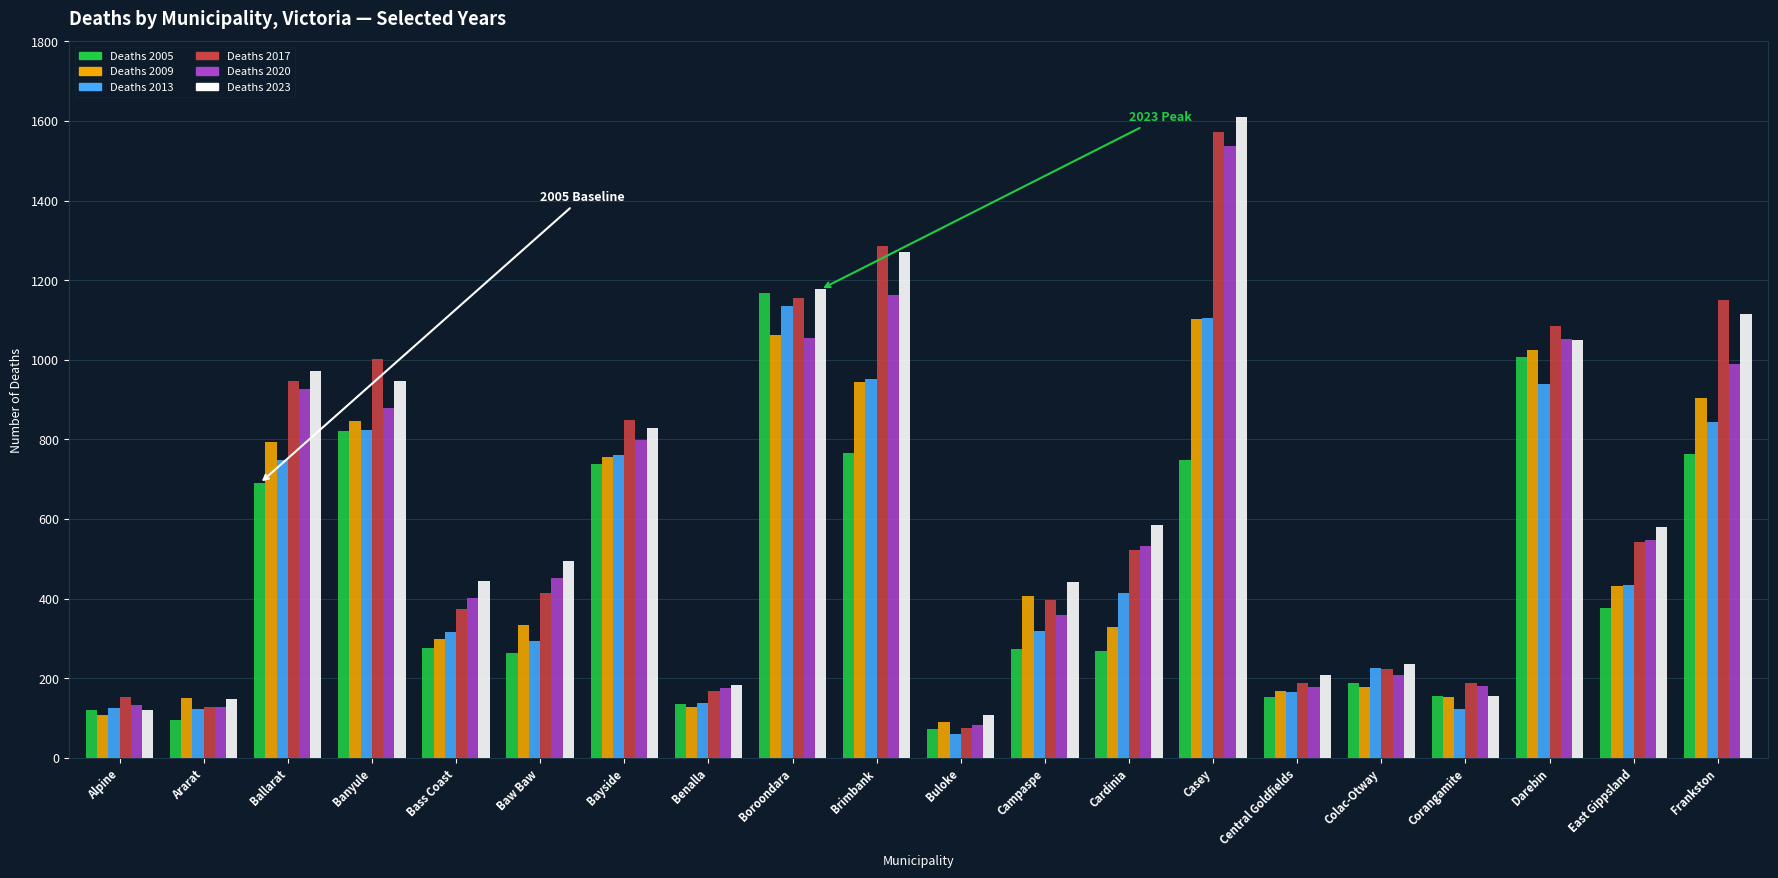

How many data points in Deaths 2013 are less than 414?

10